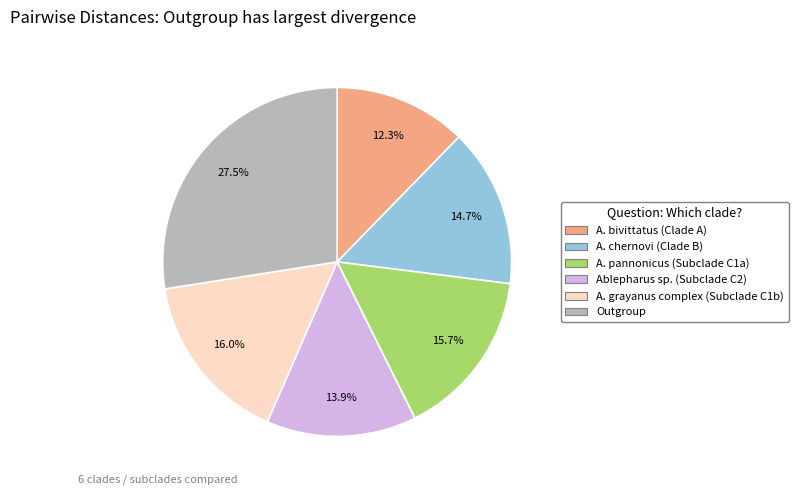

How many segments does this pie chart have?

6